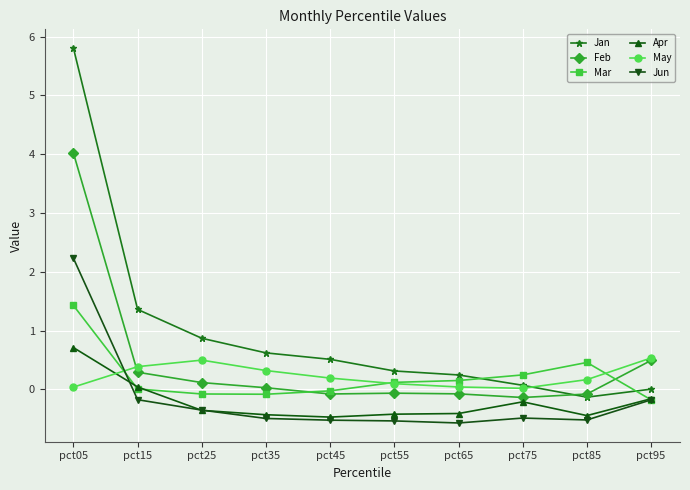

How many interior local valleys does the Feb series have?

2